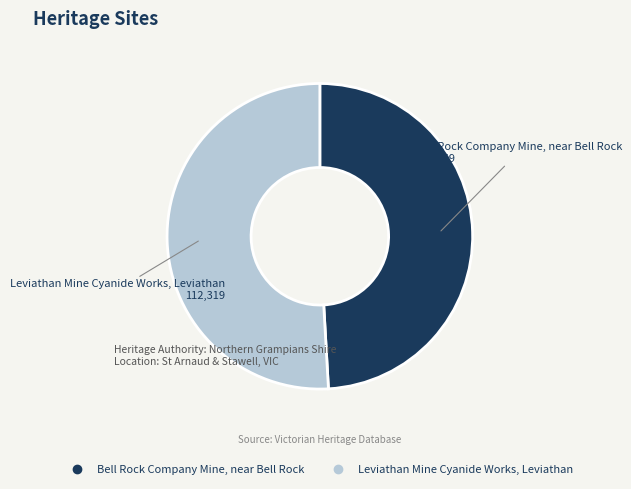

True or false: Bell Rock Company Mine, near Bell Rock accounts for 40% of the total.

False